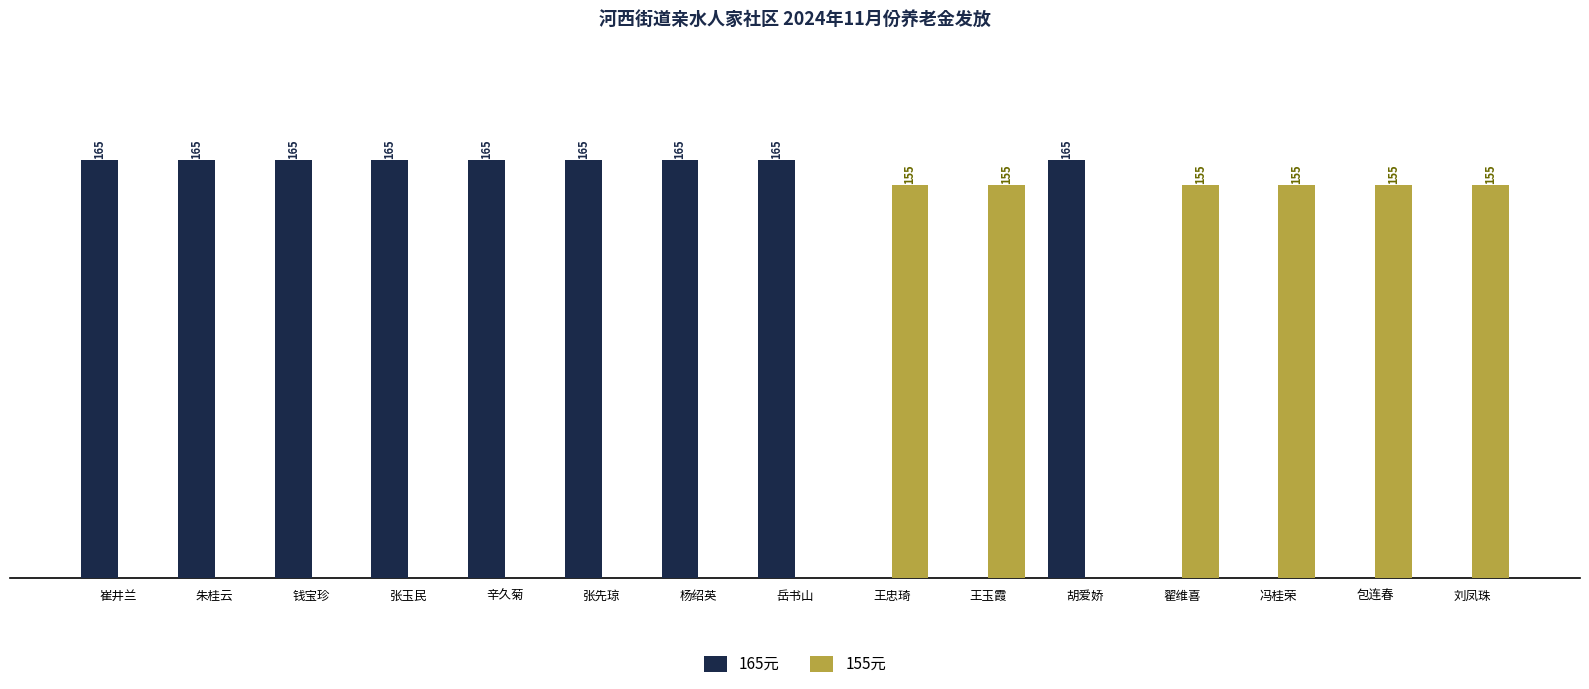

Is the value of 165元 at 胡爱娇 greater than the value of 155元 at 钱宝珍?

Yes